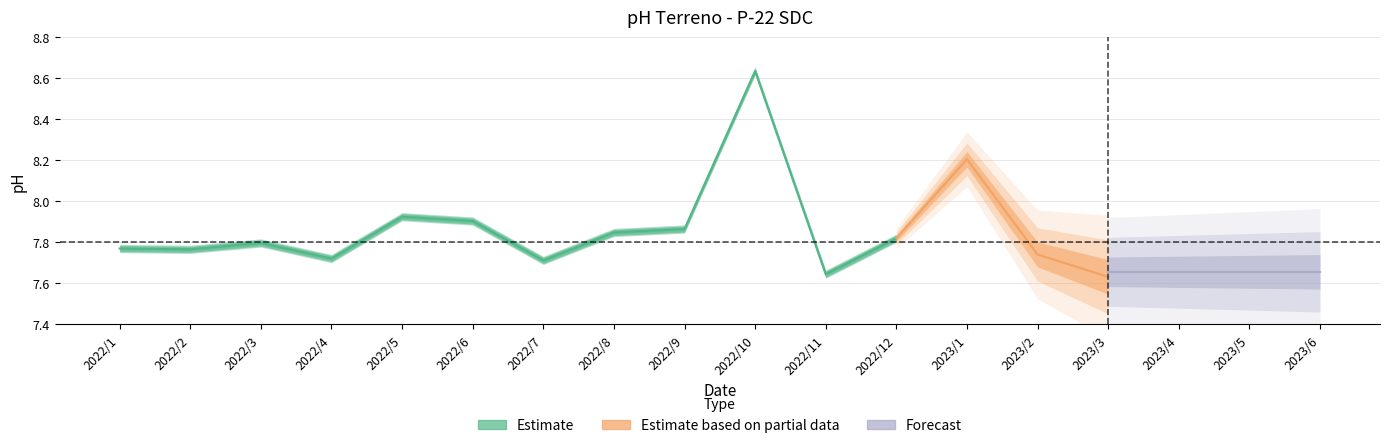

True or false: Estimate based on partial data and Forecast intersect in this chart.

True